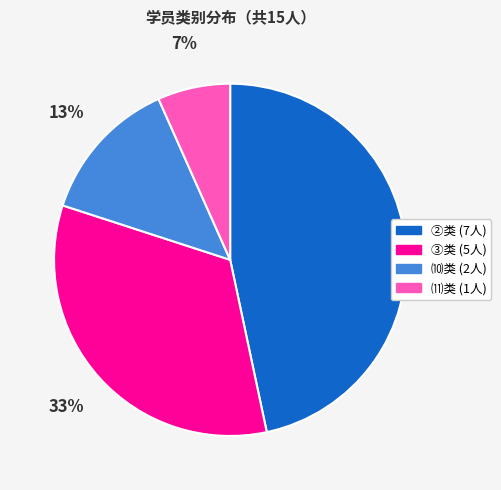

To the nearest percent, what portion does ⑽类 (2人) represent?

13%